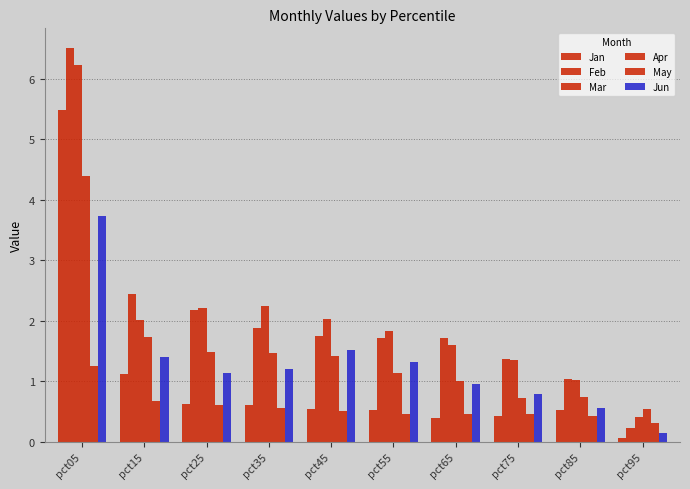

How many bars are there in each group?

6